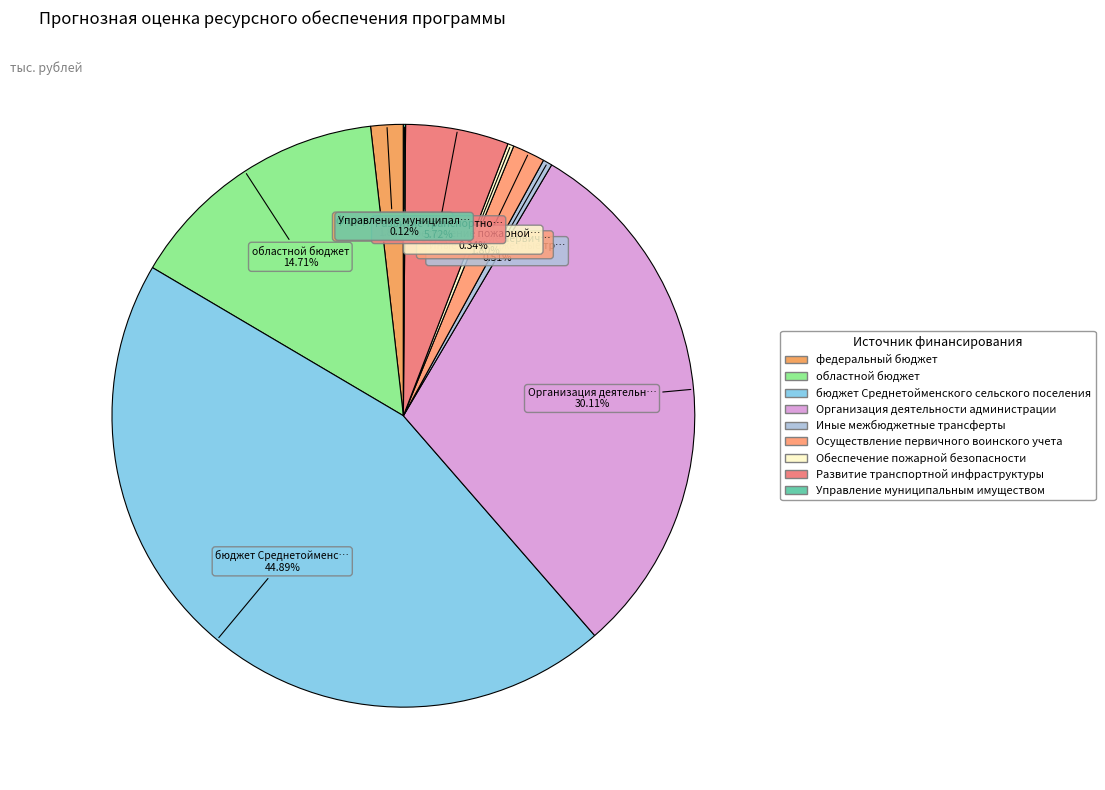

How much of the chart is everything except Обеспечение пожарной безопасности?

99.7%